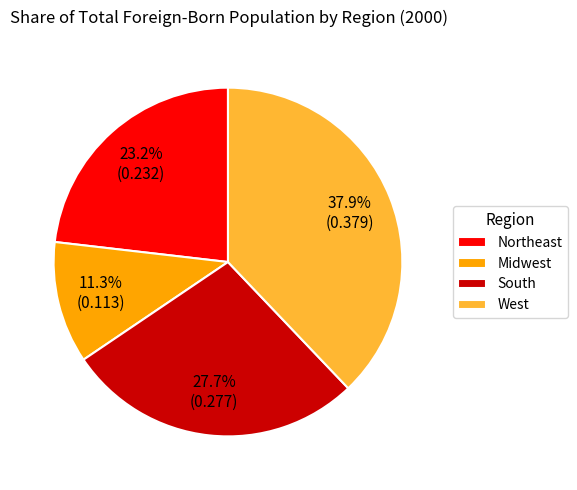

Is there any slice that represents more than half of the pie?

No